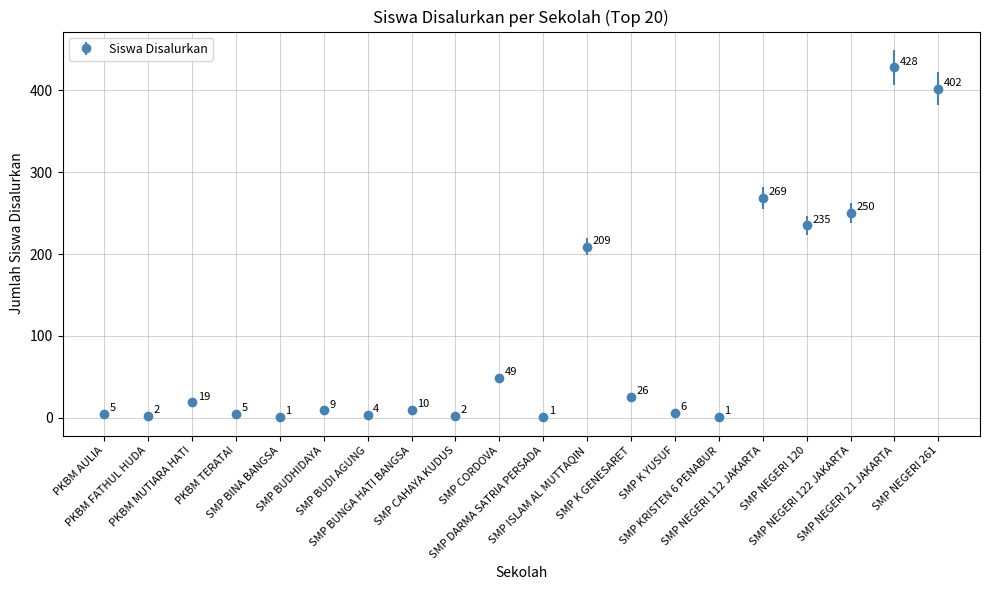

What is the maximum value shown in the chart?

428